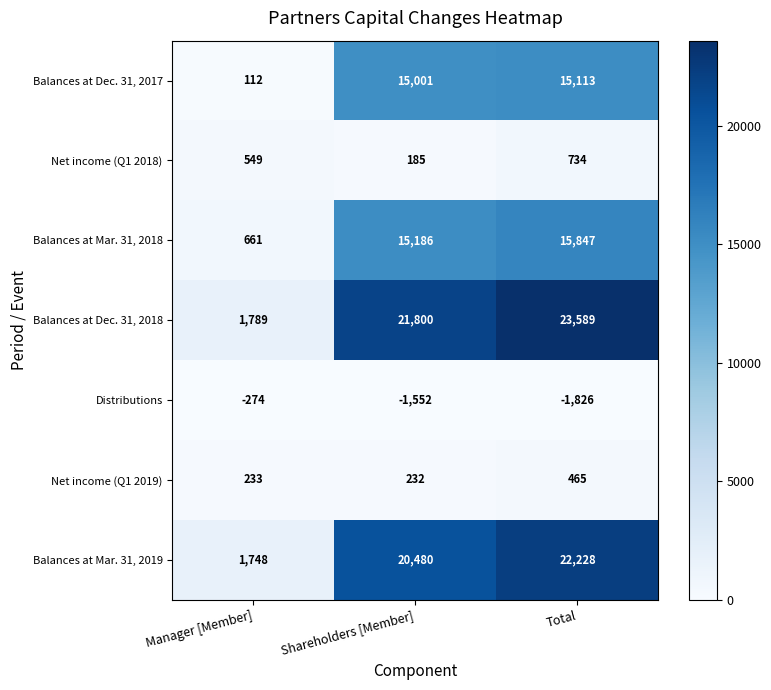

How many distinct data groups are displayed?

7